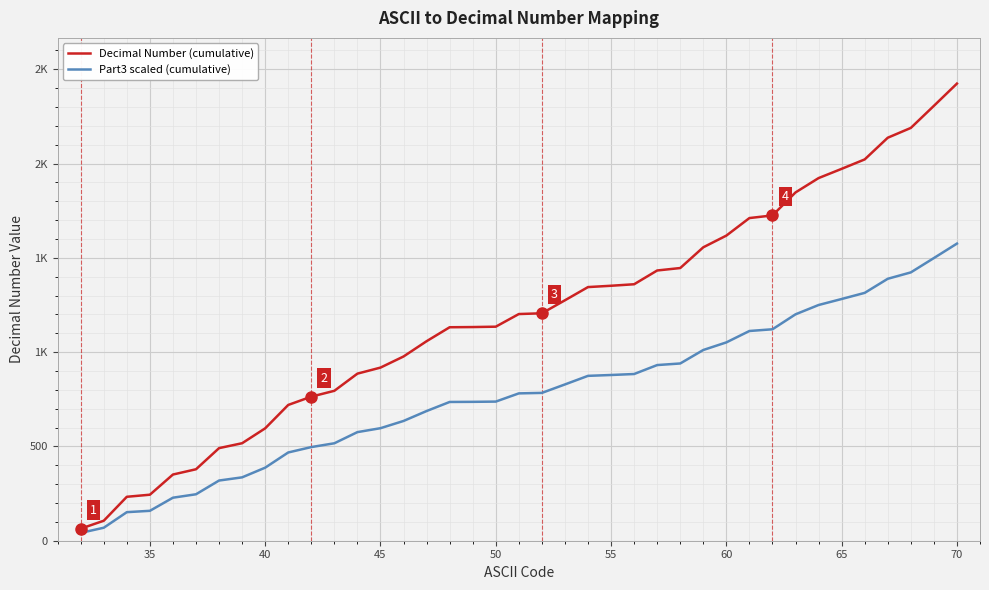

Does the chart display data point markers on the line(s)?

No